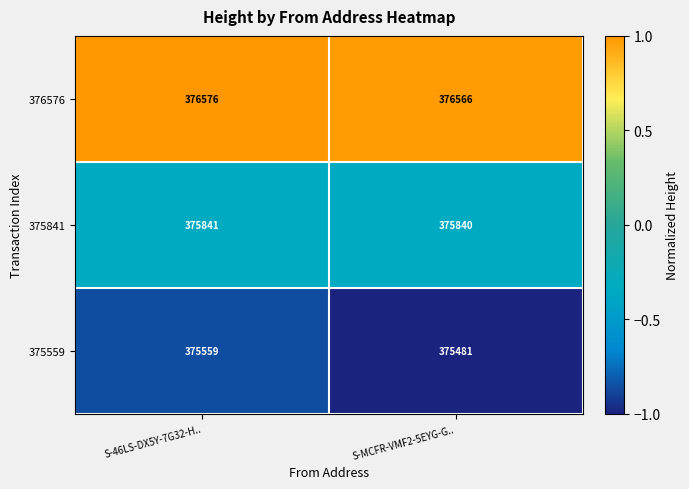

At which category is the sum across all series the highest?

S-46LS-DX5Y-7G32-H..